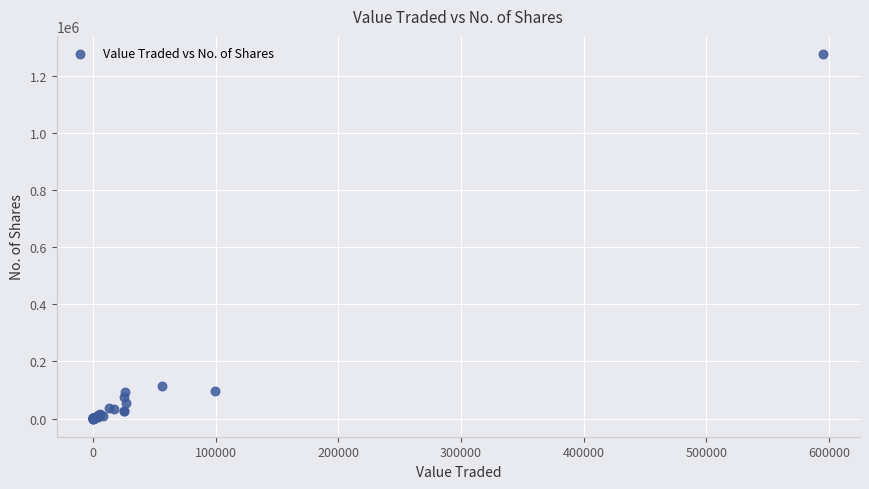

What Y value in the scatter plot is closest to 638355?

113710